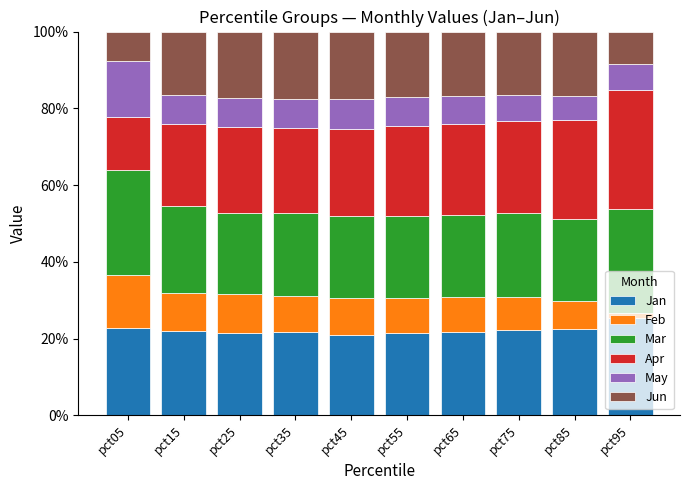

What is the total value across all series at pct65?

100.0